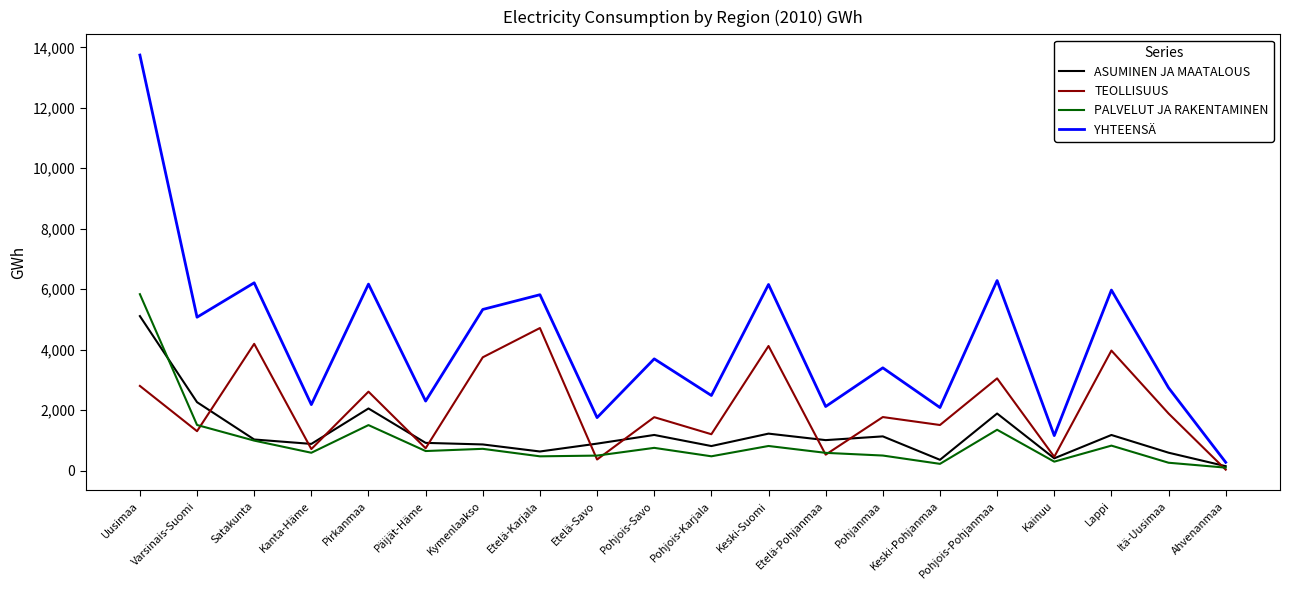

What is the total value across all series at Kymenlaakso?

10660